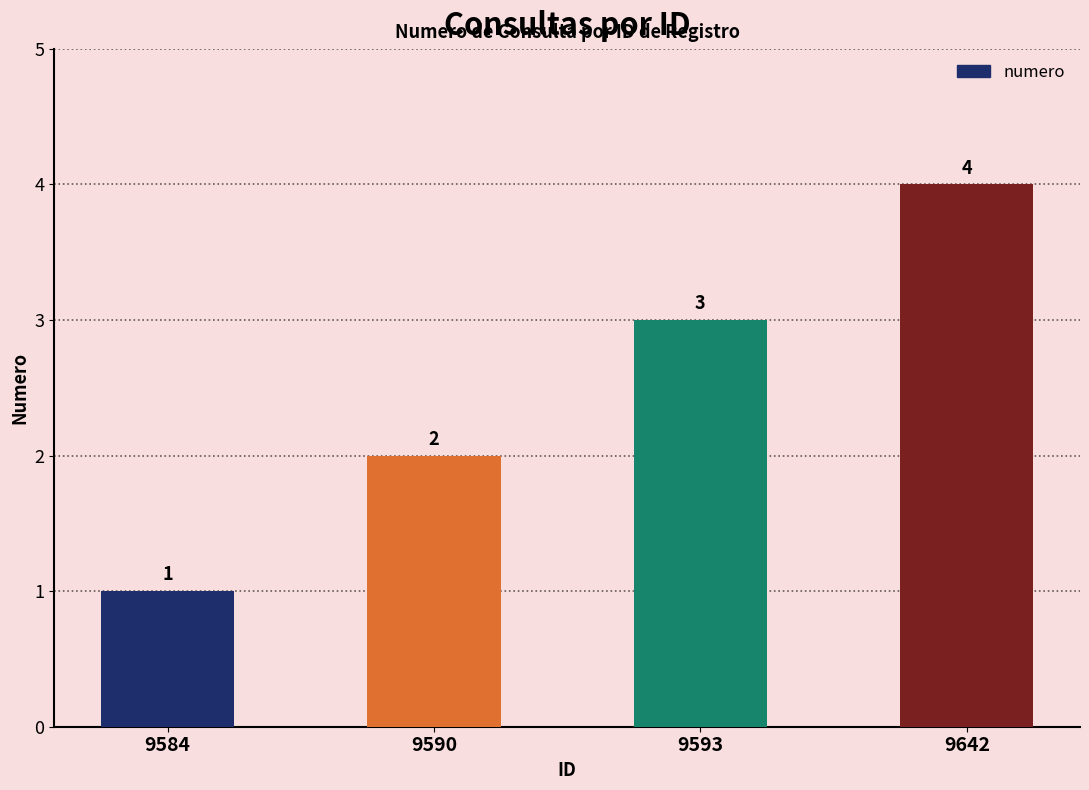

Does the chart contain stacked bars?

No